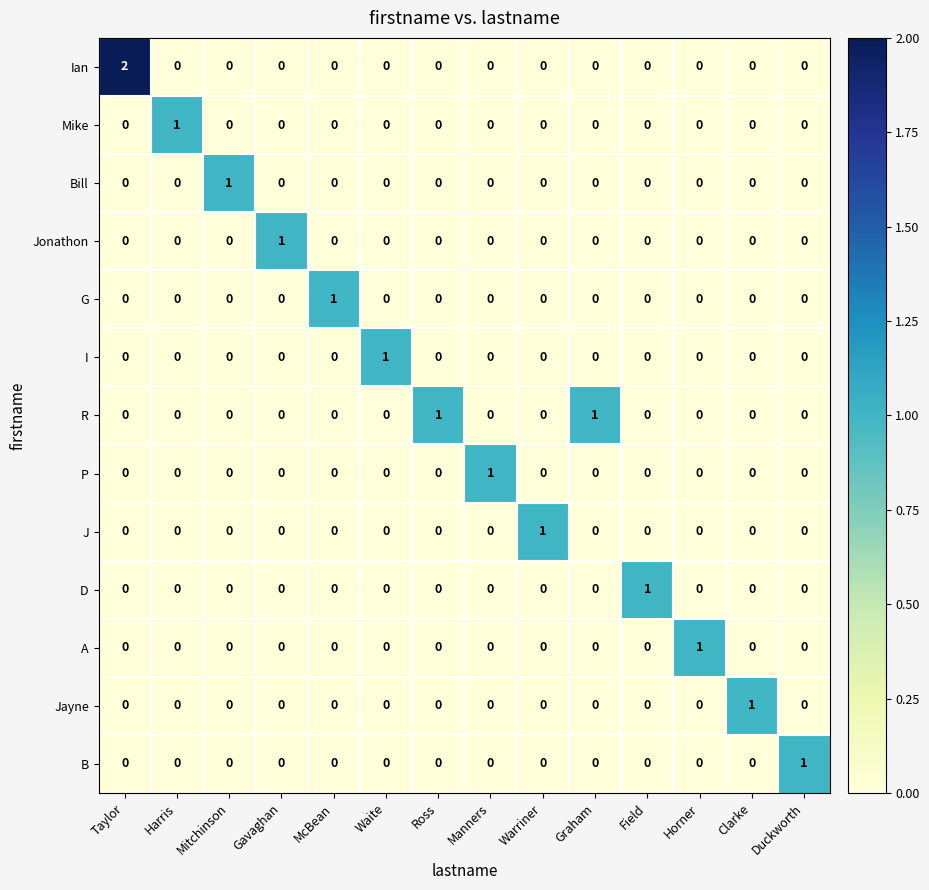

Which series changed the most between Taylor and Field?

Ian